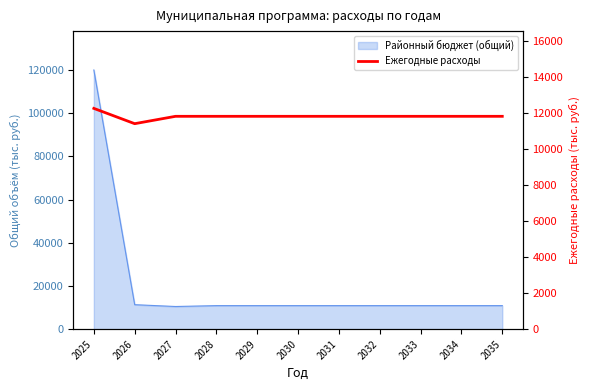

How many data points are above 11803?

10